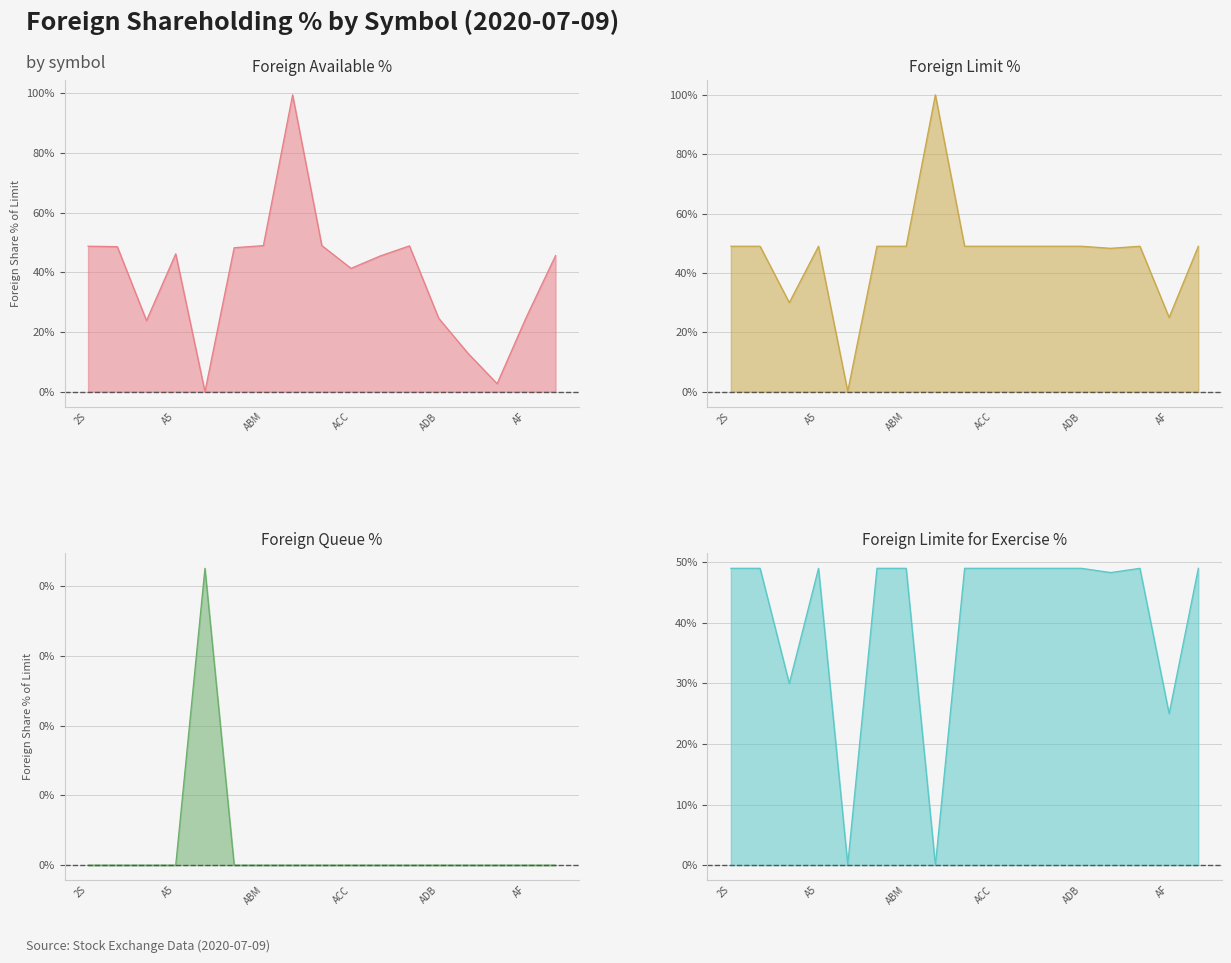

What is the highest value of the Foreign Limite for Exercise % series?

49.0